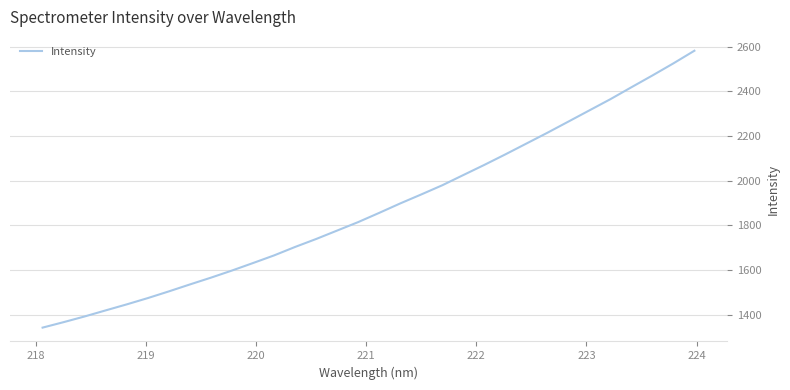

What is the greatest value displayed?

2582.0